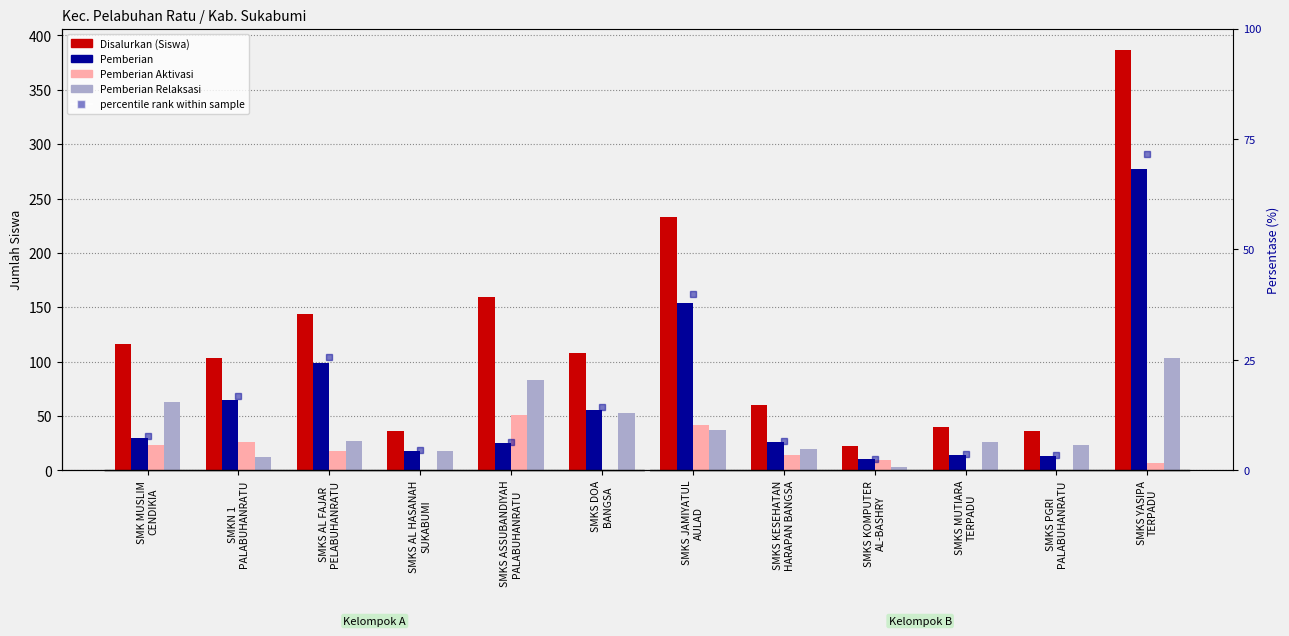

Rank the series by their maximum value, from lowest to highest.

Pemberian Aktivasi, Pemberian Relaksasi, Pemberian, percentile rank within sample, Disalurkan (Siswa)